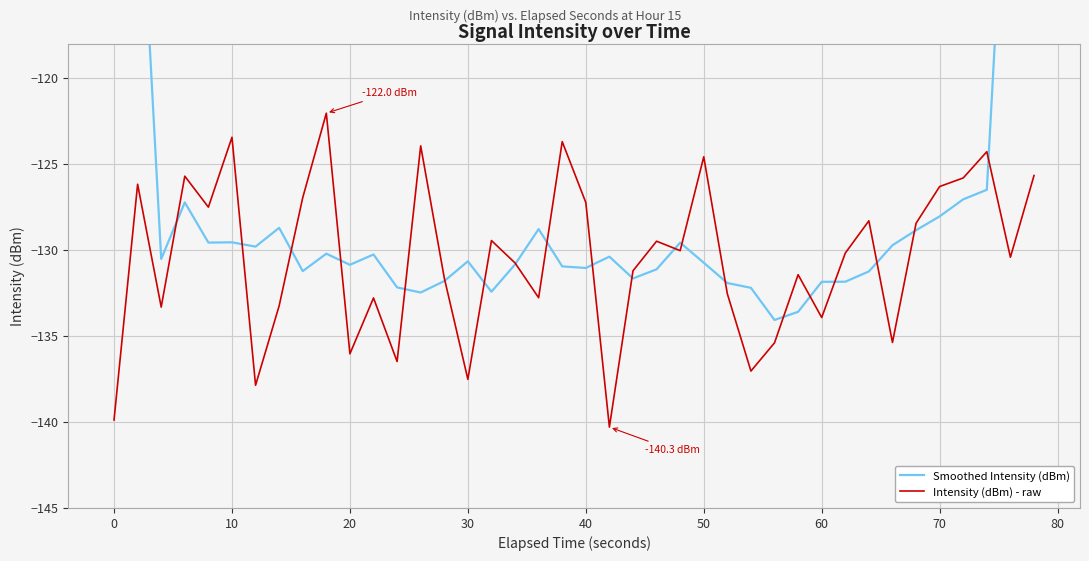

The Intensity (dBm) - raw series shows -75.1 at 40. True or false?

False